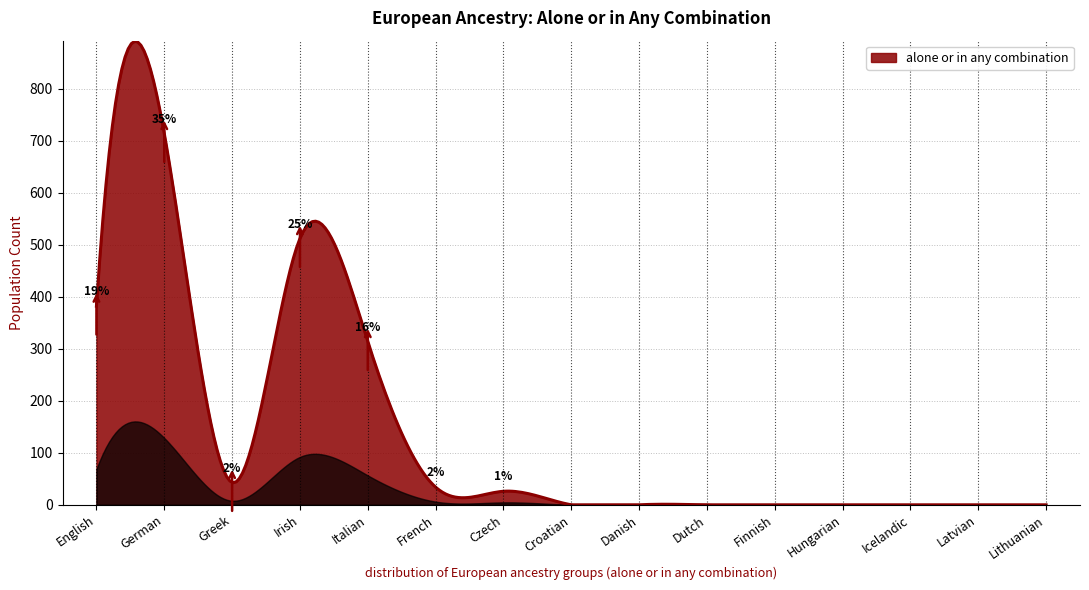

What is the maximum value shown in the chart?

891.1